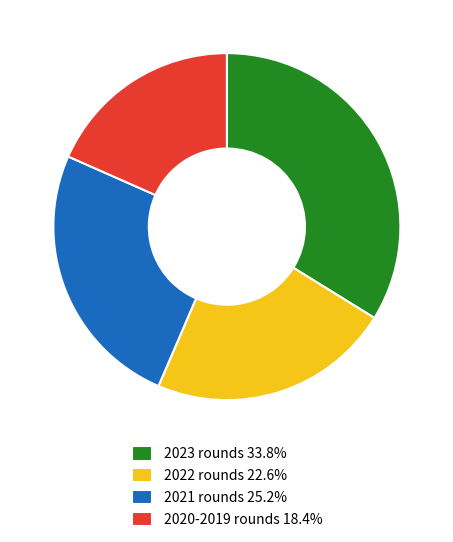

What is the ratio of the value at 2023 rounds 33.8% to the value at 2021 rounds 25.2%?

1.3